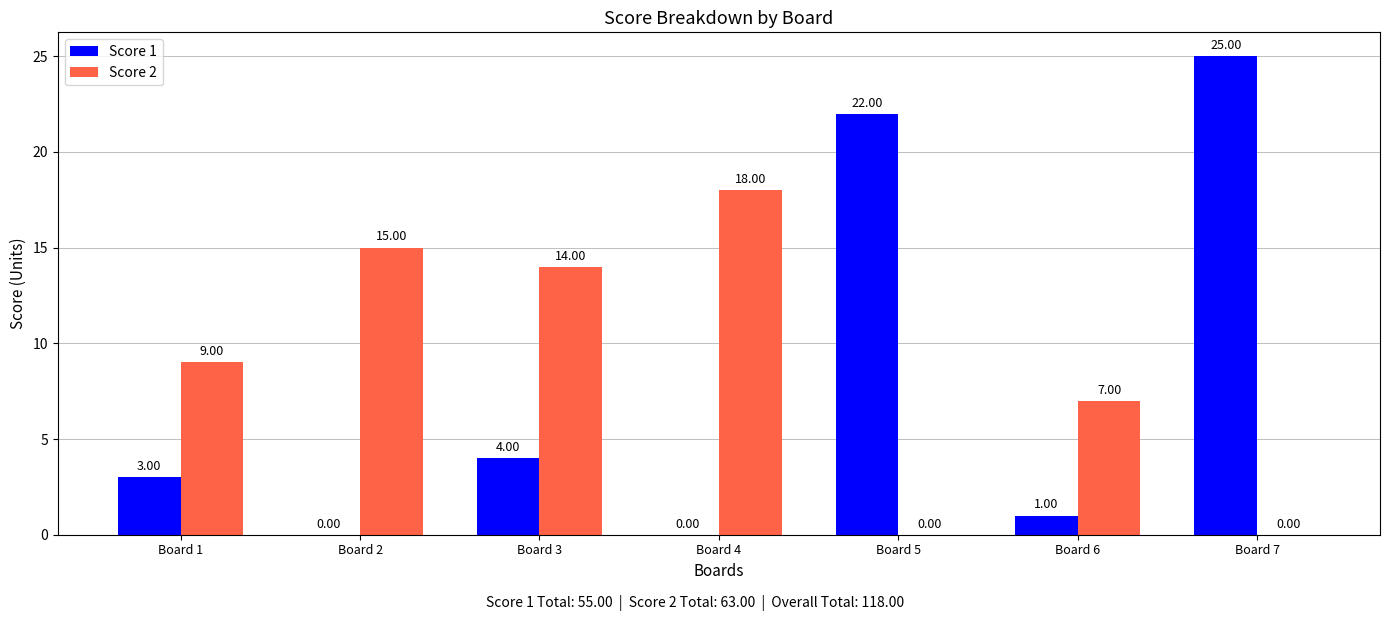

Reading right to left, extract all data points from this chart.

Score 1: 25	1	22	0	4	0	3
Score 2: 0	7	0	18	14	15	9